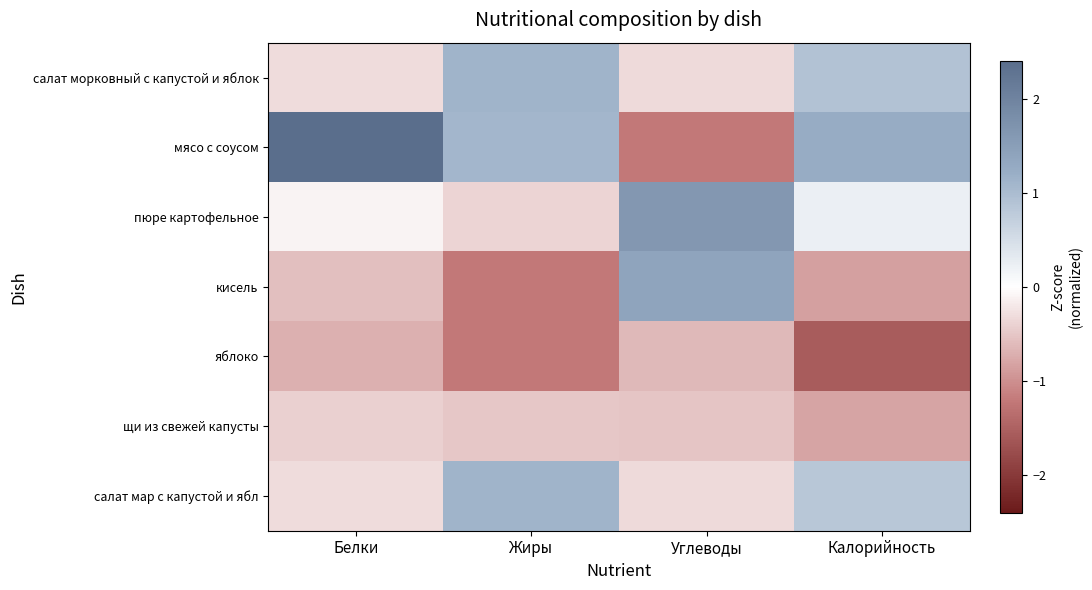

Reading right to left, what are all the values shown in this chart?

салат морковный с капустой и яблок: Калорийность=0.9	Углеводы=-0.3	Жиры=1.1	Белки=-0.3
мясо с соусом: Калорийность=1.3	Углеводы=-1.2	Жиры=1.1	Белки=2.4
пюре картофельное: Калорийность=0.2	Углеводы=1.6	Жиры=-0.4	Белки=-0.1
кисель: Калорийность=-0.9	Углеводы=1.4	Жиры=-1.2	Белки=-0.6
яблоко: Калорийность=-1.6	Углеводы=-0.6	Жиры=-1.2	Белки=-0.7
щи из свежей капусты: Калорийность=-0.8	Углеводы=-0.5	Жиры=-0.5	Белки=-0.4
салат мар с капустой и ябл: Калорийность=0.8	Углеводы=-0.3	Жиры=1.1	Белки=-0.3